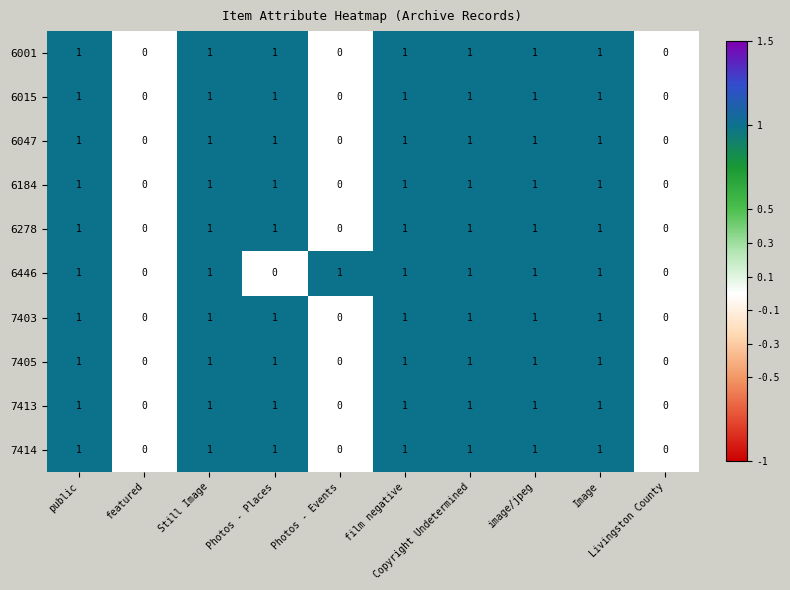

What is the sum of all 6446 values?

7